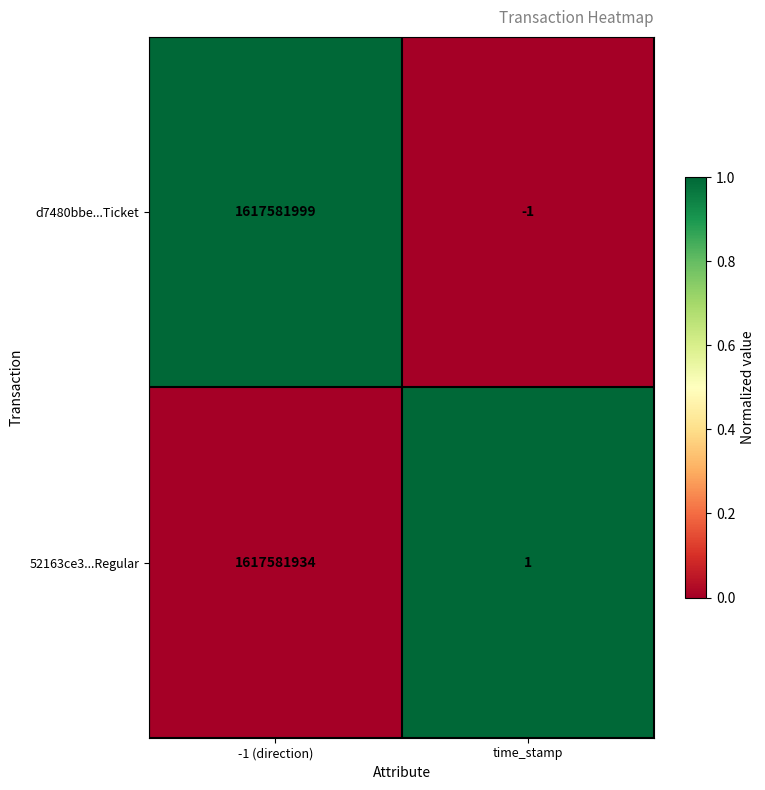

Which series changed the most between -1 (direction) and time_stamp?

d7480bbe...Ticket